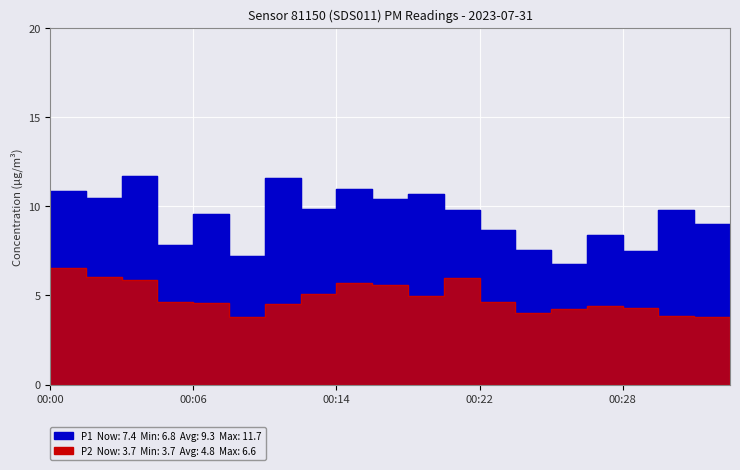

What is the approximate value of P2 at 00:26?

4.4